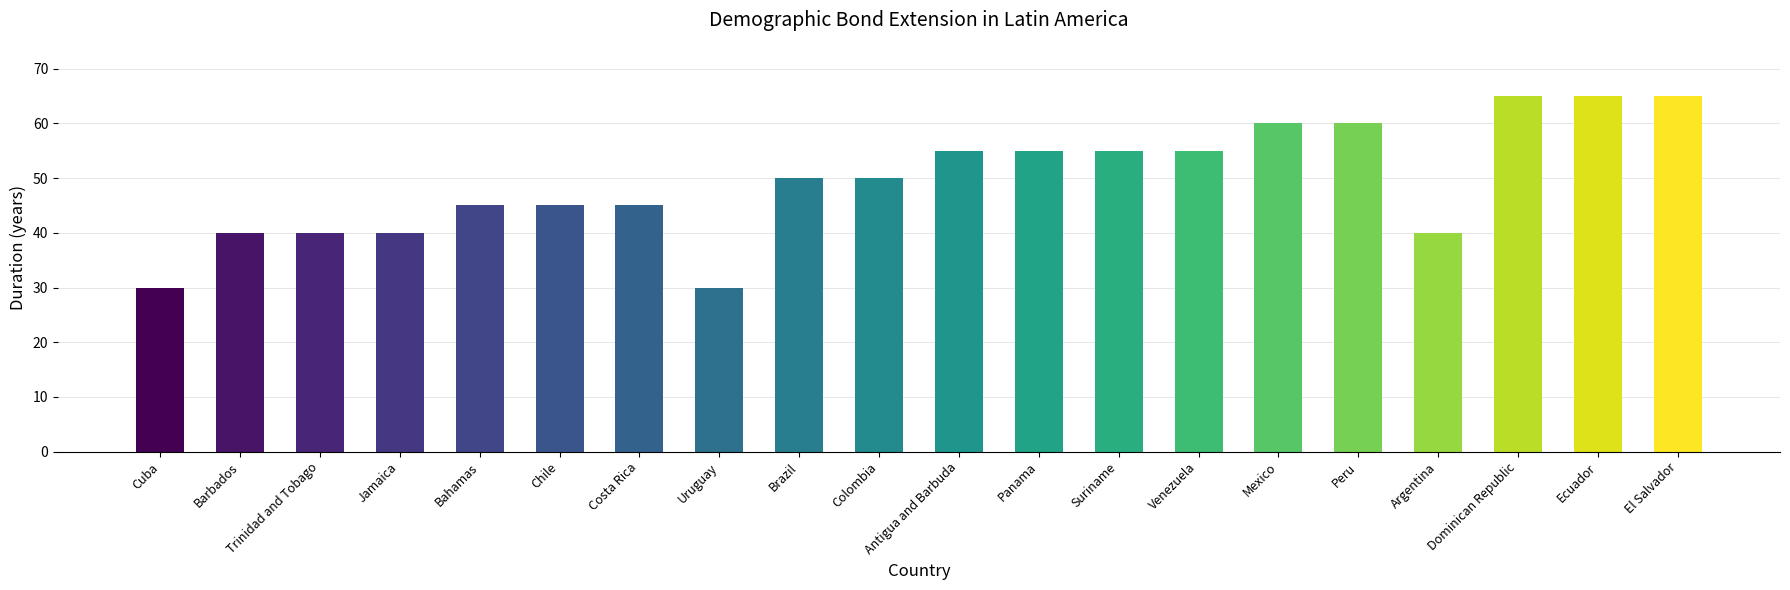

Is it true that the value at Cuba is 30?

True